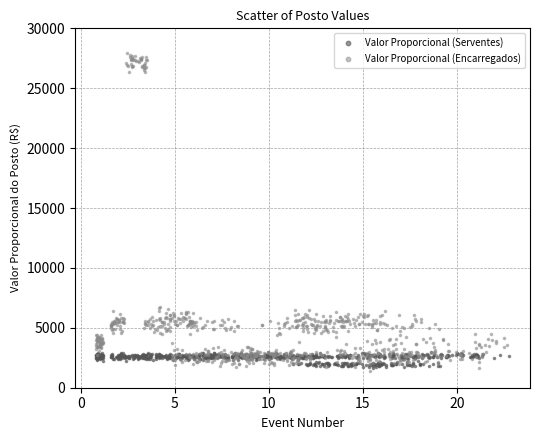

Which series has the largest Y range (max minus min)?

Valor Proporcional (Encarregados)